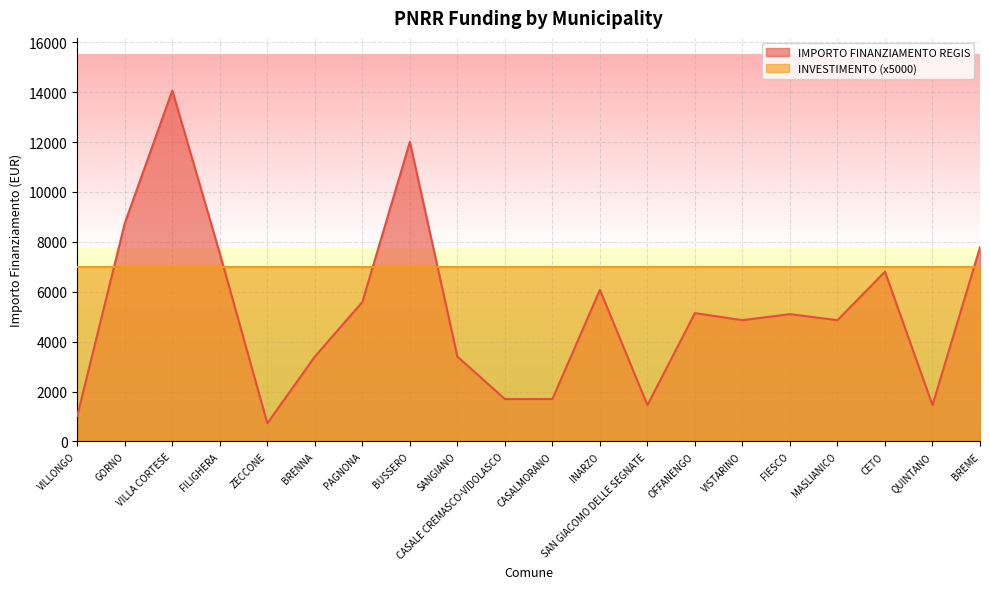

Rank the categories by value from highest to lowest.

VILLA CORTESE, BUSSERO, GORNO, BREME, FILIGHERA, CETO, INARZO, PAGNONA, OFFANENGO, FIESCO, VISTARINO, MASLIANICO, BRENNA, SANGIANO, CASALE CREMASCO-VIDOLASCO, CASALMORANO, SAN GIACOMO DELLE SEGNATE, QUINTANO, VILLONGO, ZECCONE